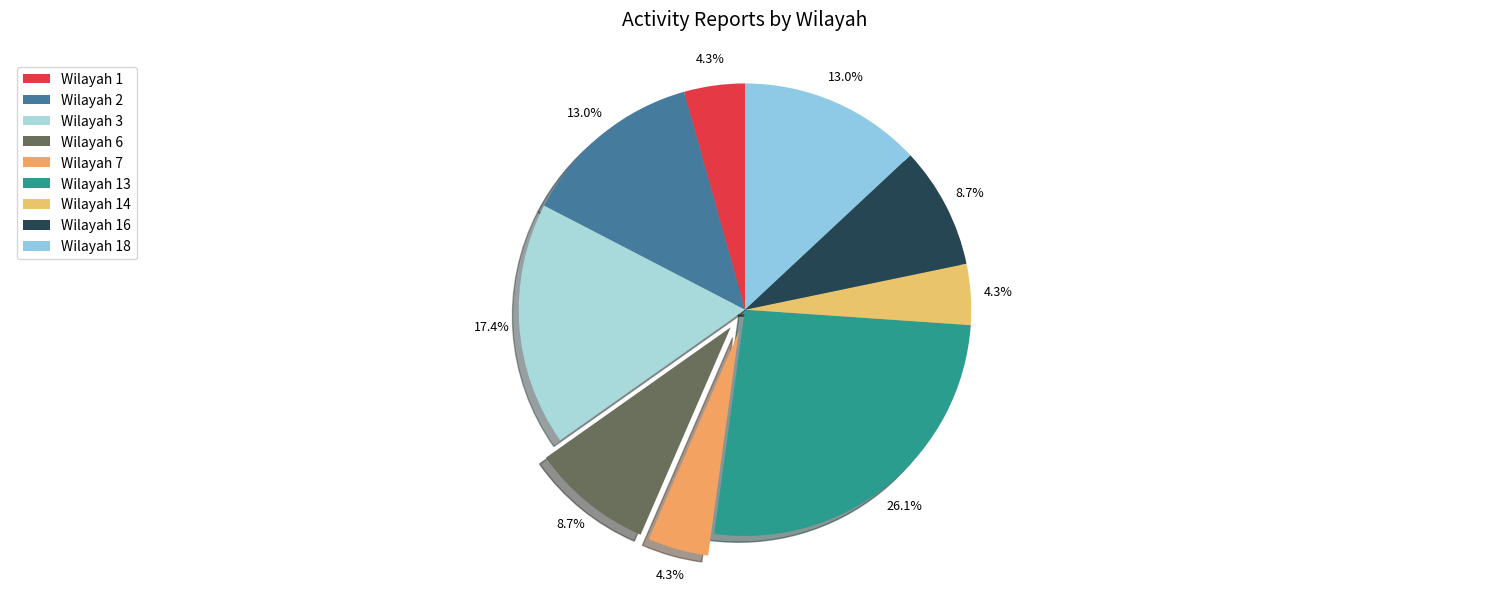

To the nearest percent, what is the difference between the largest and smallest slice percentages?

22%